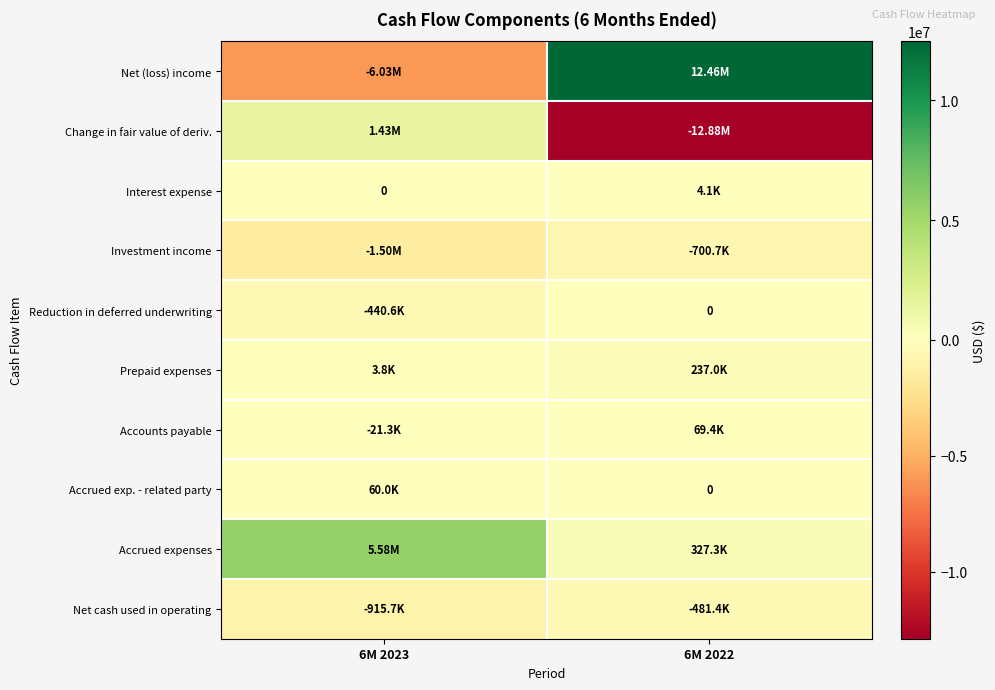

Rank the series at 6M 2023 from lowest to highest value.

Net (loss) income, Investment income, Net cash used in operating, Reduction in deferred underwriting, Accounts payable, Interest expense, Prepaid expenses, Accrued exp. - related party, Change in fair value of deriv., Accrued expenses